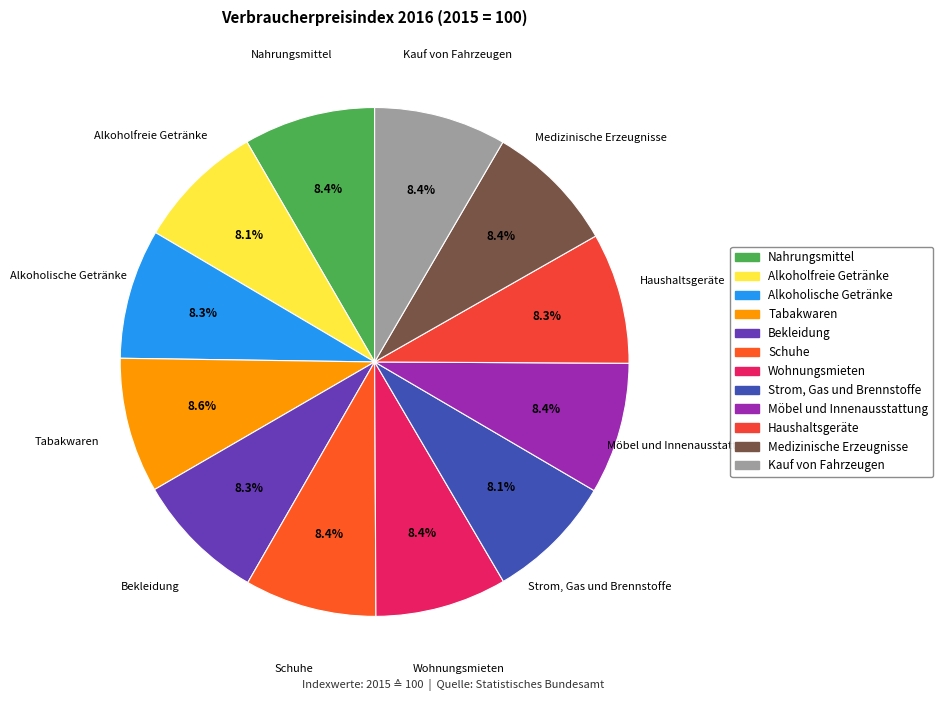

What percentage is the Haushaltsgeräte slice, to the nearest percent?

8%